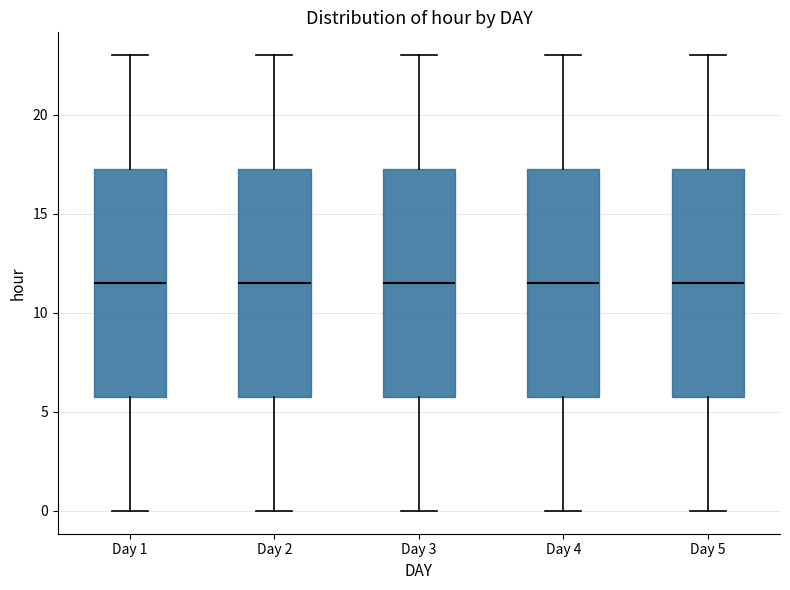

Reading left to right, read every box against the y-axis: the position of its median line, the range the box covers, and the ends of its whiskers. The values are not printed on the chart, so give them approximately, as read against the axis.

Day 1: median 11.5, box 6.0 to 17.5, whiskers 0.0 to 23.0
Day 2: median 11.5, box 6.0 to 17.5, whiskers 0.0 to 23.0
Day 3: median 11.5, box 6.0 to 17.5, whiskers 0.0 to 23.0
Day 4: median 11.5, box 6.0 to 17.5, whiskers 0.0 to 23.0
Day 5: median 11.5, box 6.0 to 17.5, whiskers 0.0 to 23.0